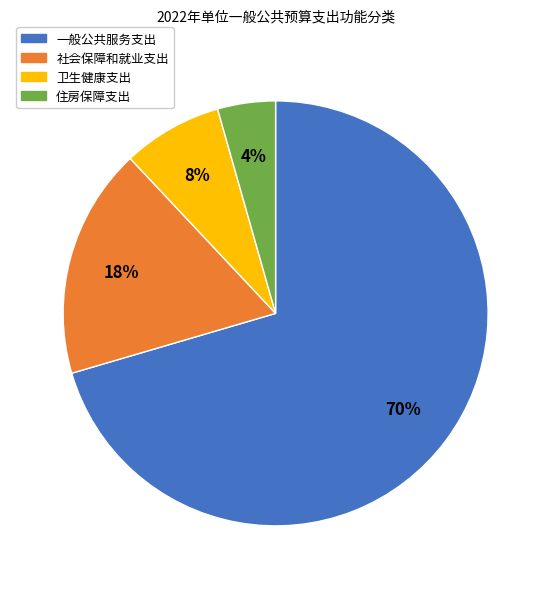

Rank the categories by value from lowest to highest.

住房保障支出, 卫生健康支出, 社会保障和就业支出, 一般公共服务支出